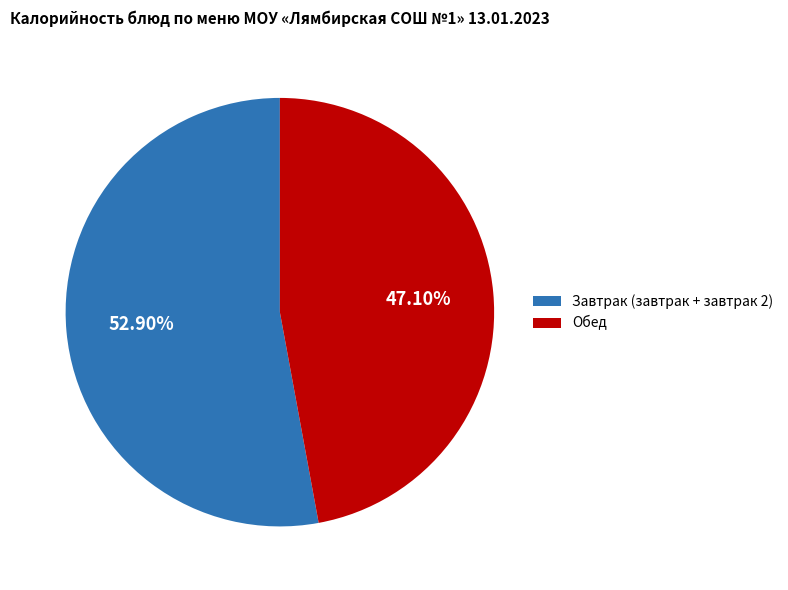

How many slices are in this pie chart?

2